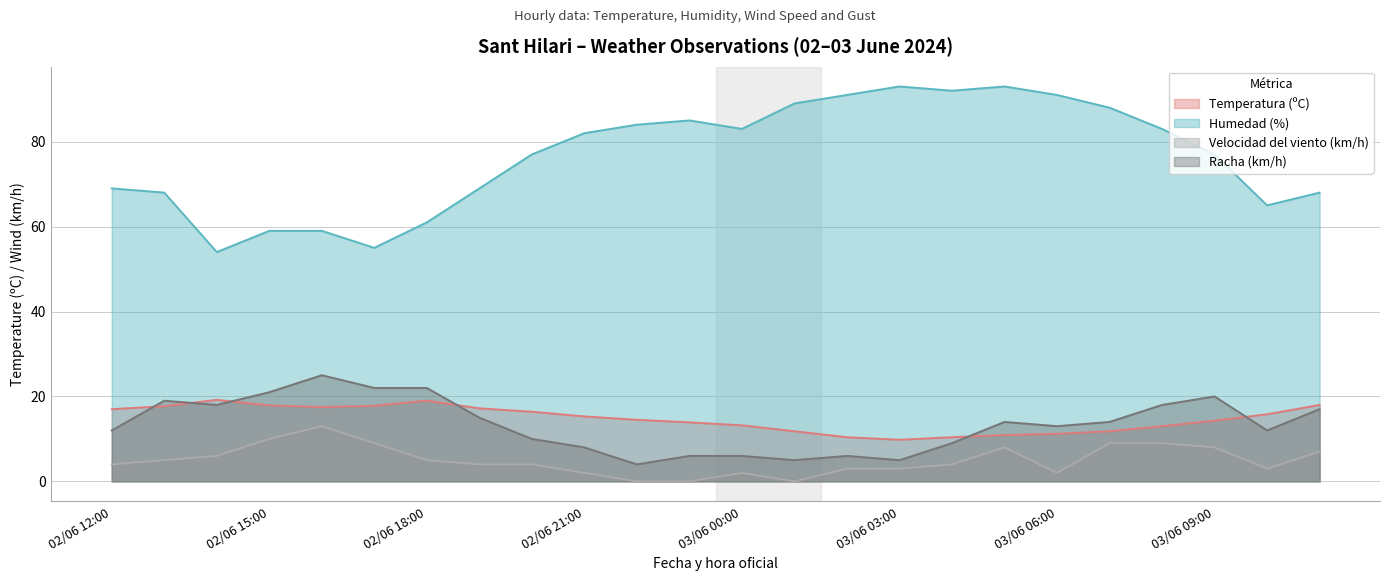

What are all the series names shown in the legend?

Temperatura (ºC), Humedad (%), Velocidad del viento (km/h), Racha (km/h)